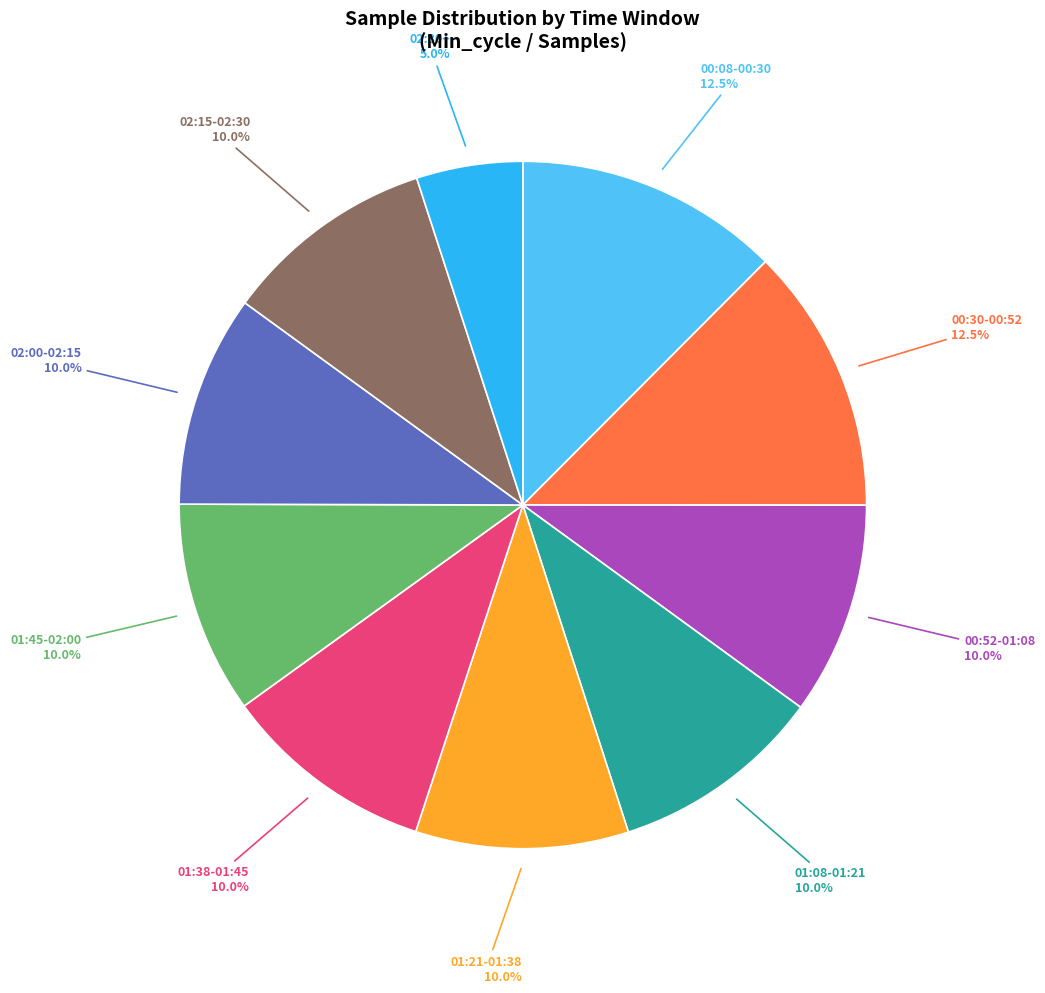

Is there a majority slice in this chart?

No